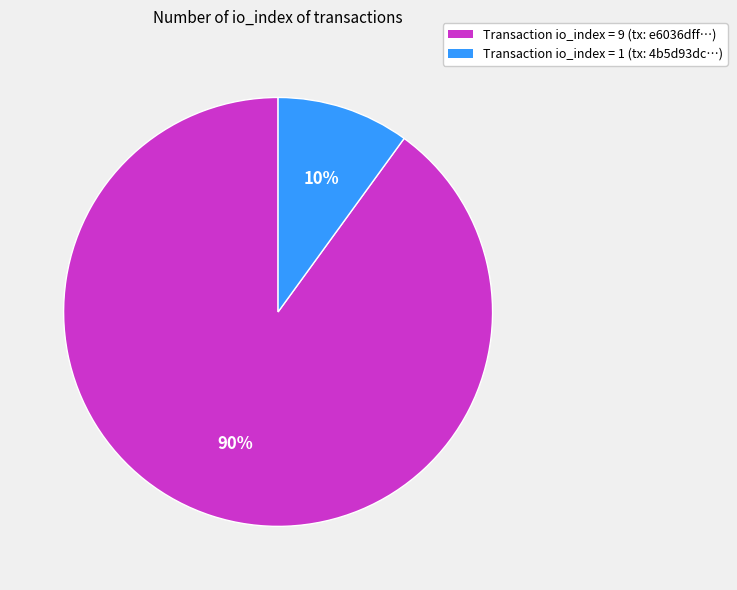

What is the ratio of the value at Transaction io_index = 9 (tx: e6036dff…) to the value at Transaction io_index = 1 (tx: 4b5d93dc…)?

9.0